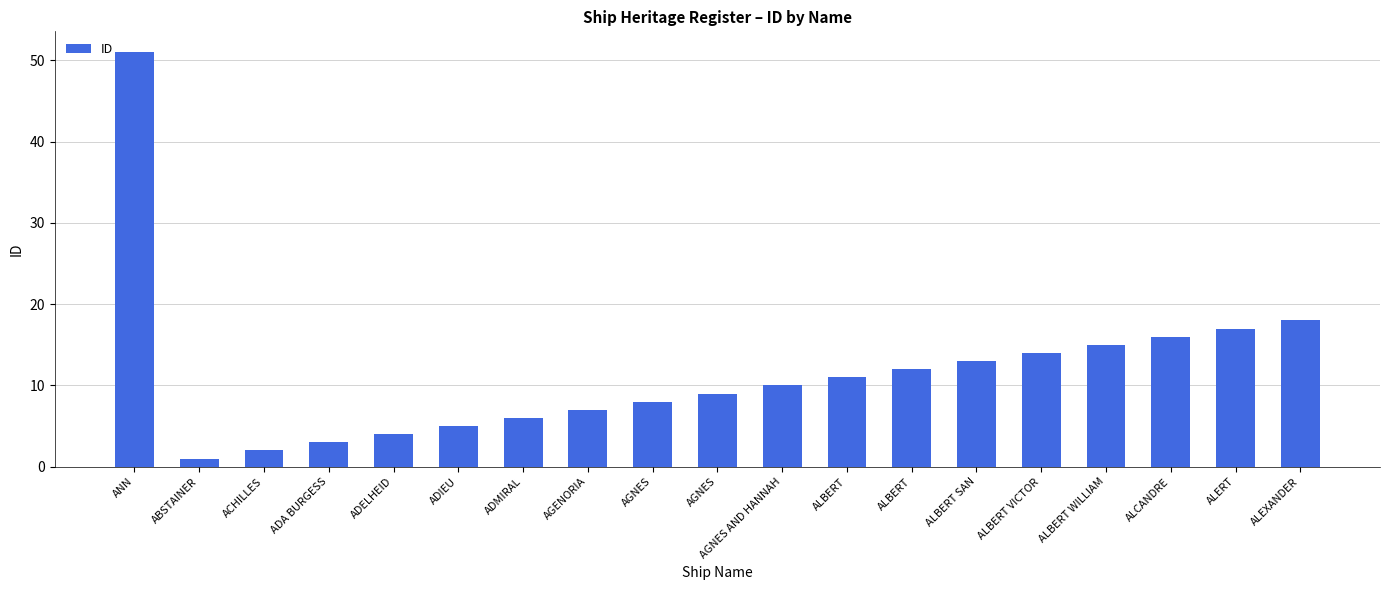

What is the greatest value displayed?

51